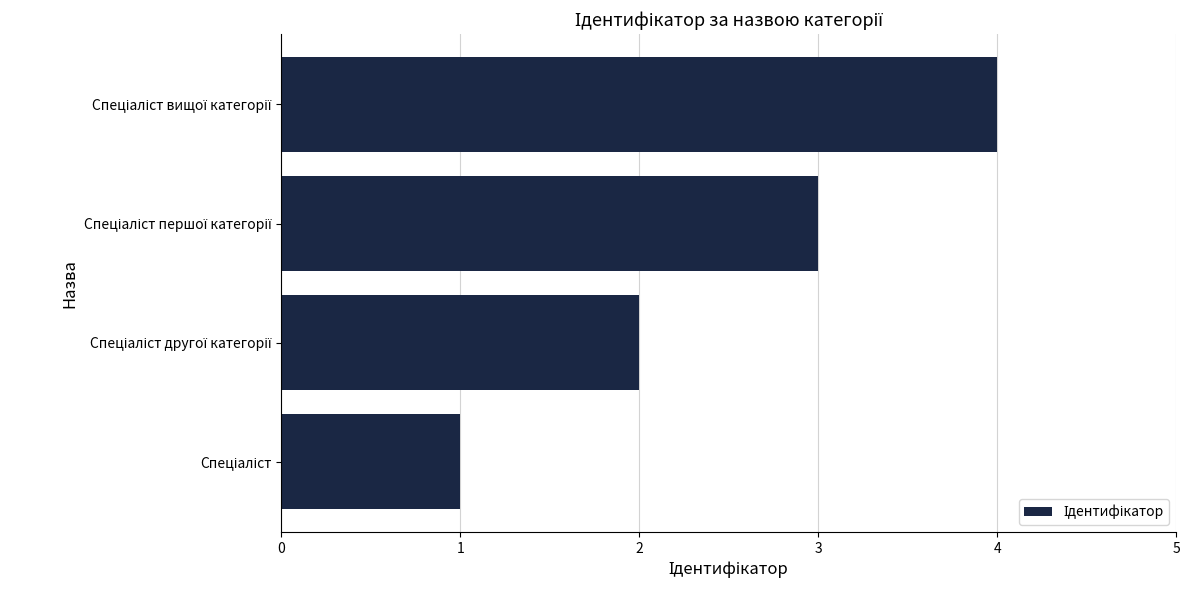

What is the difference between the maximum and minimum values?

3